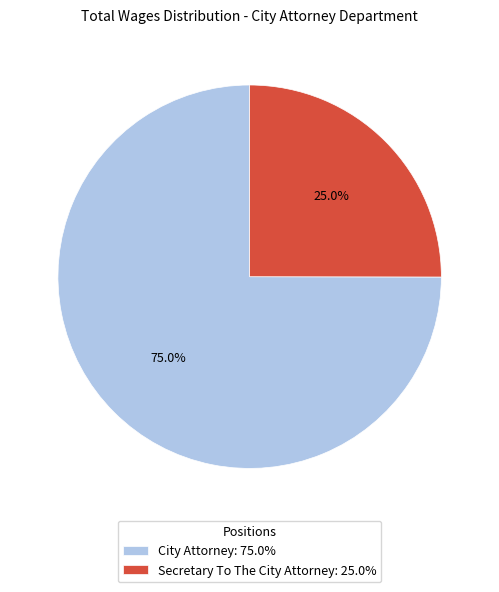

To the nearest percent, what portion does City Attorney represent?

75%